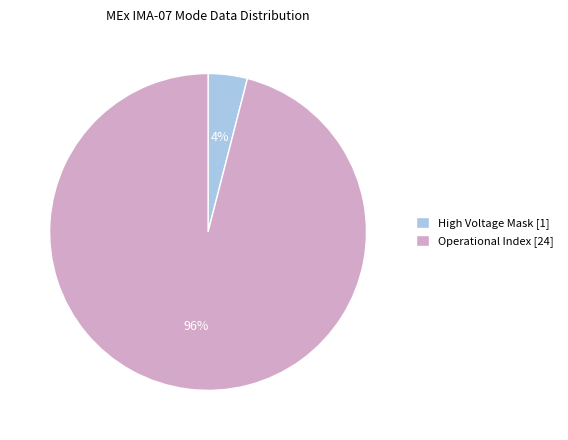

To the nearest percent, what is the difference between the largest and smallest slice percentages?

92%